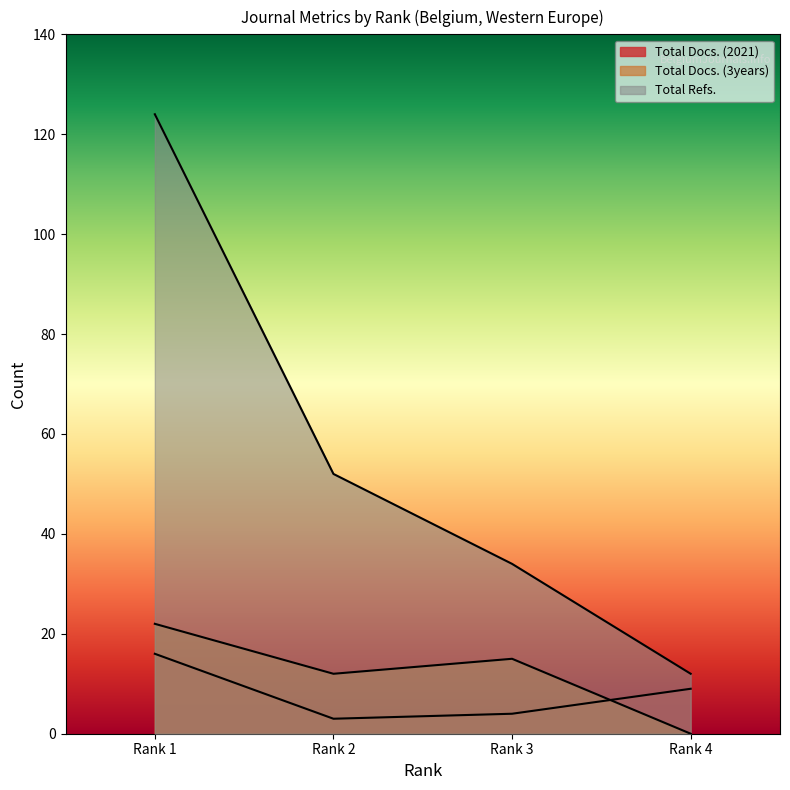

Does the chart display data point markers on the line(s)?

No